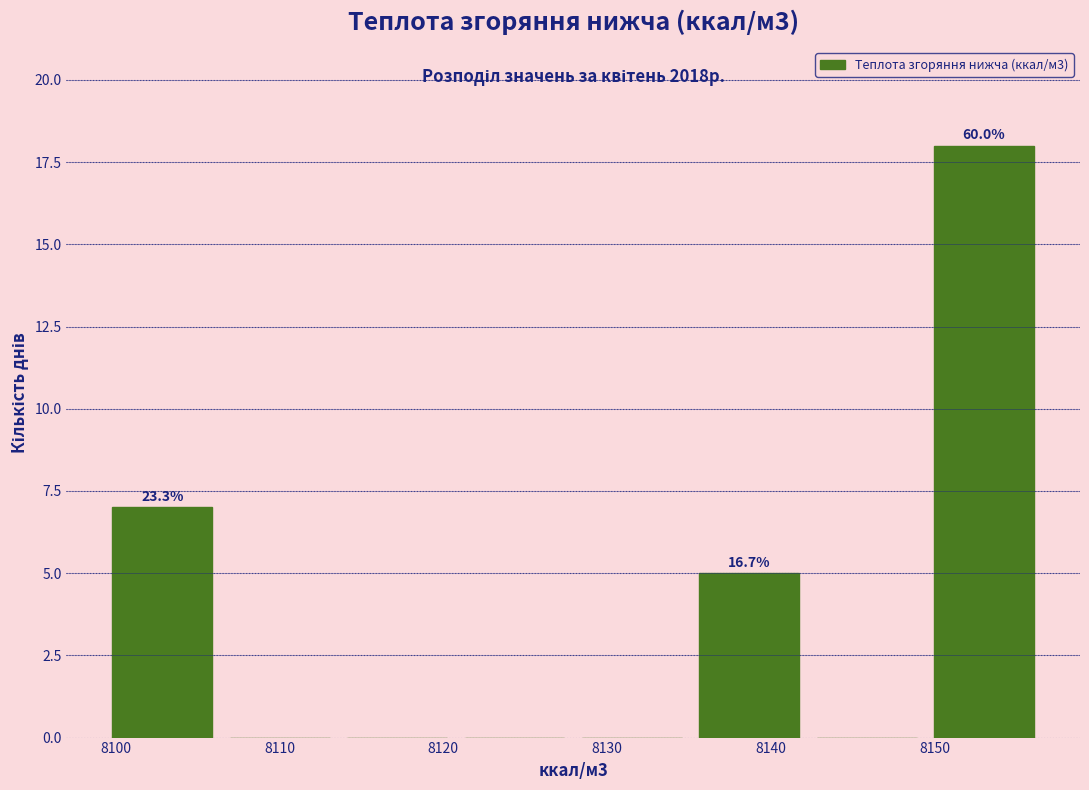

Over which range of the x-axis is the bar tallest?

8149 to 8157